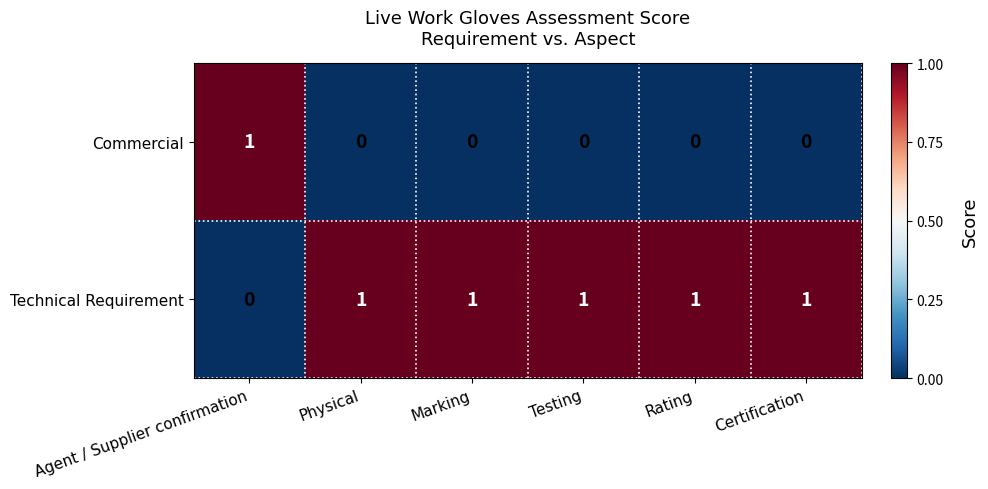

Rank the series by their average value, from highest to lowest.

Technical Requirement, Commercial